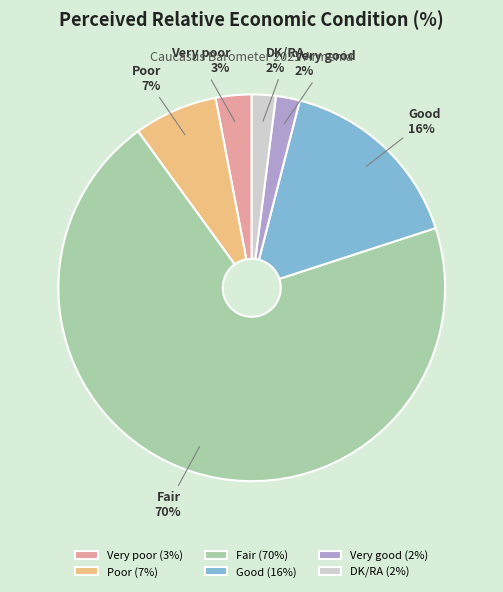

Is the sum of Poor and Good greater than half?

No